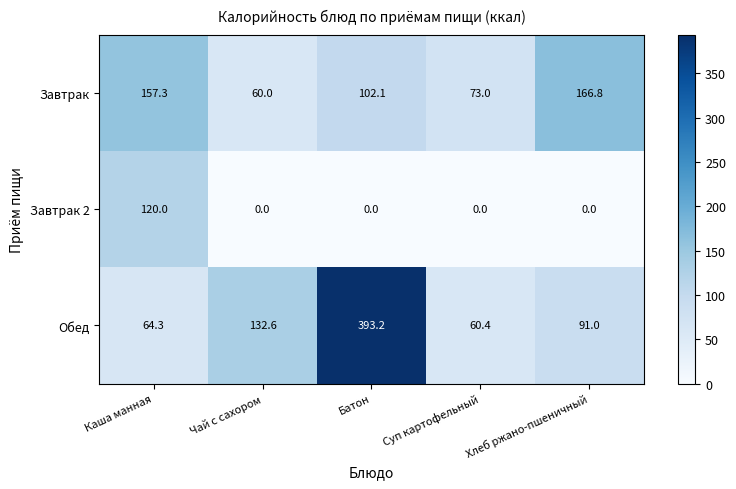

At which label does Завтрак first exceed 102?

Каша манная